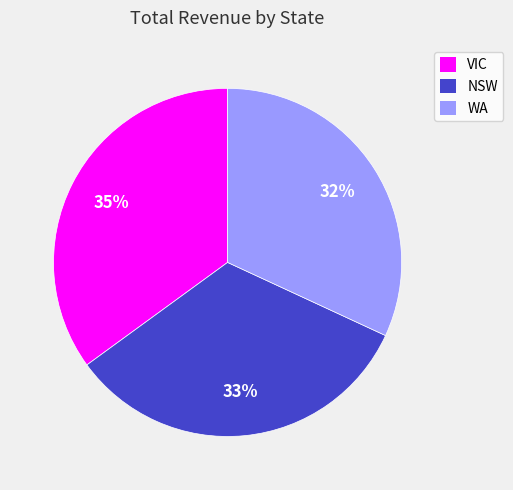

What percentage is the VIC slice, to the nearest percent?

35%